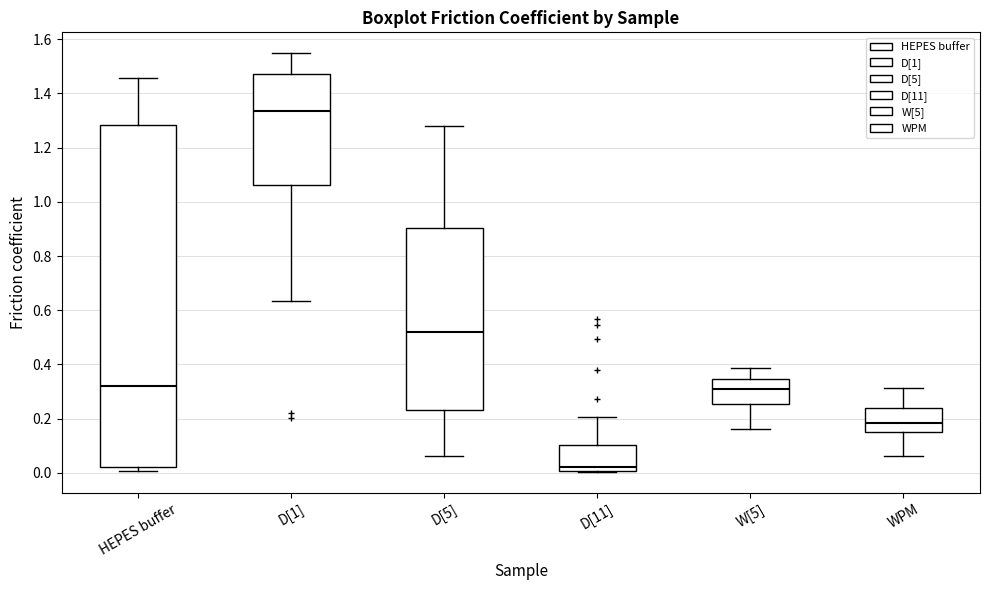

Comparing the boxes themselves (not the whiskers), which one is the tallest?

HEPES buffer